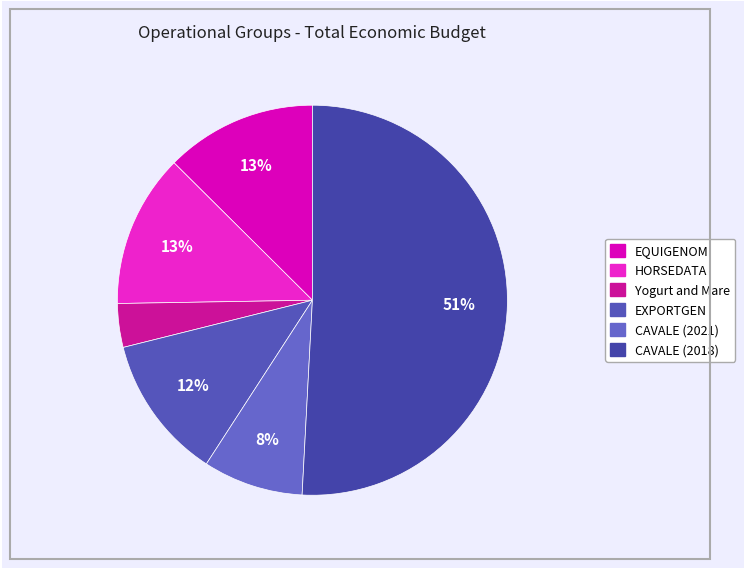

Which category accounts for the majority?

CAVALE (2018)